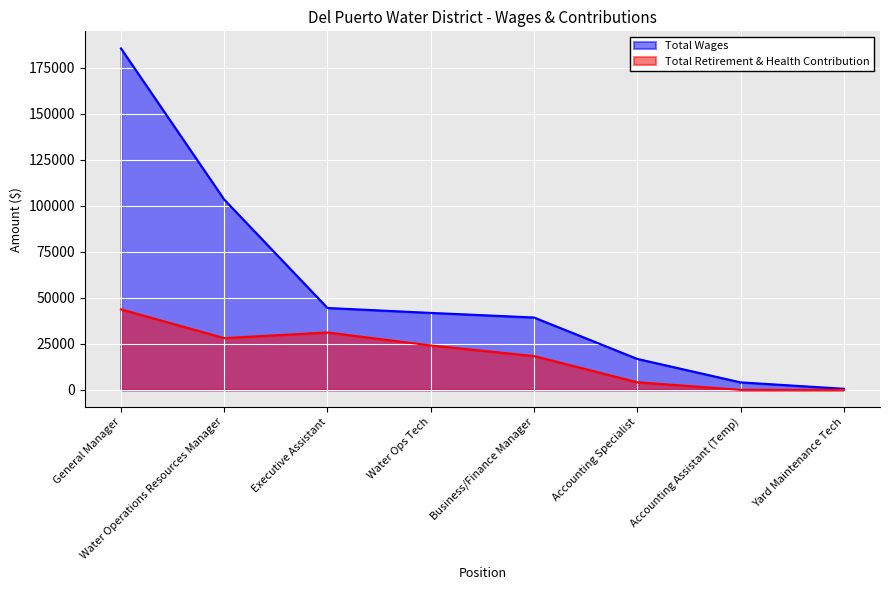

Which category has the highest value across all series?

General Manager